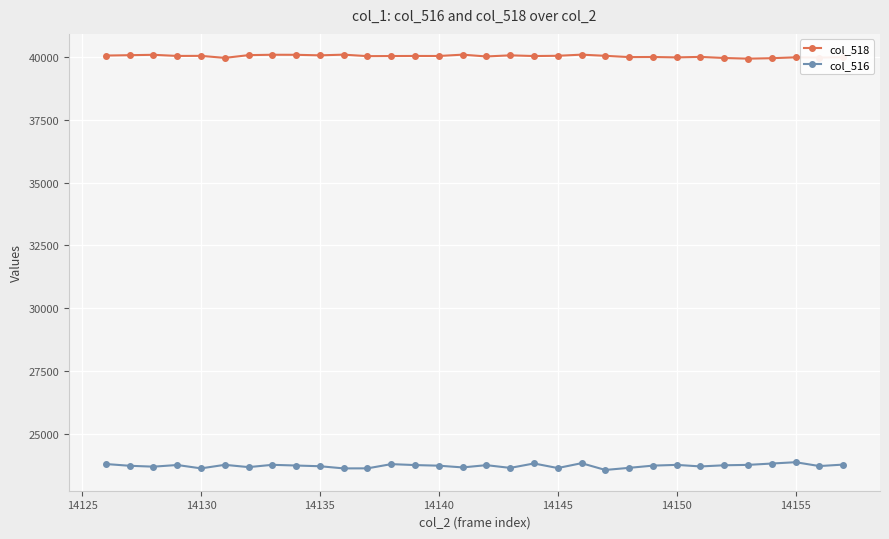

List the series in order of their peak value, highest first.

col_518, col_516